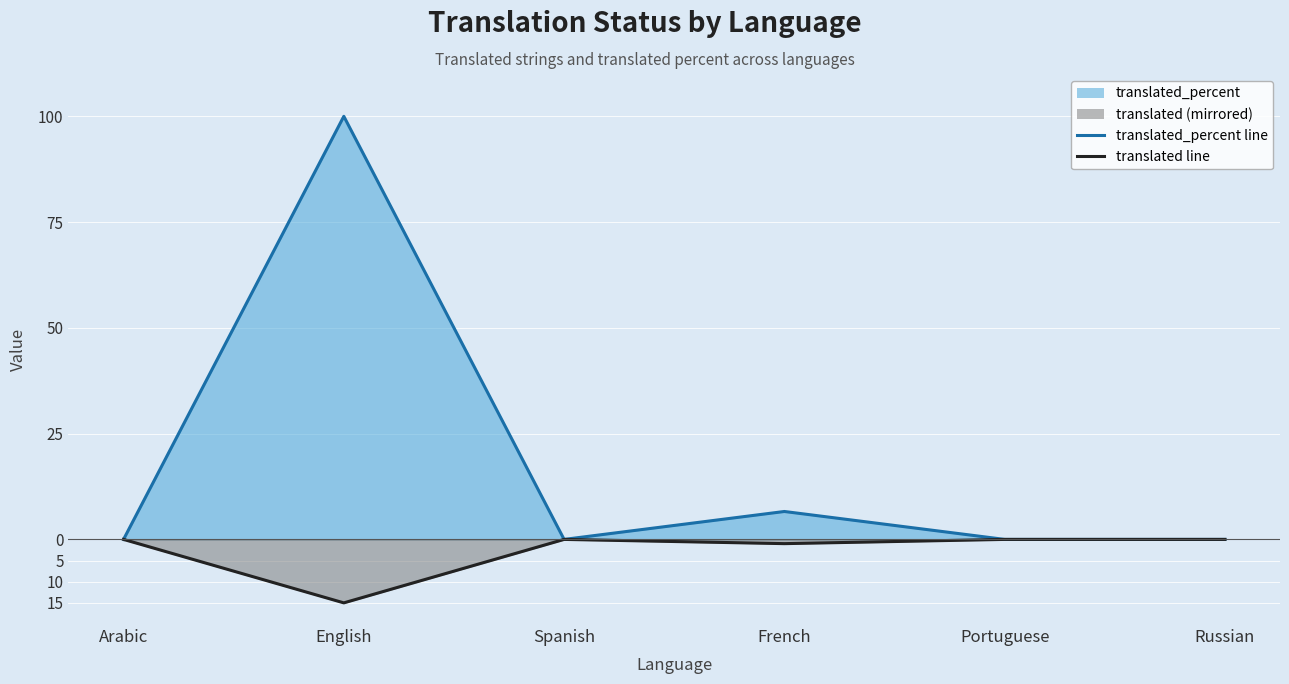

How many series are shown in this chart?

2